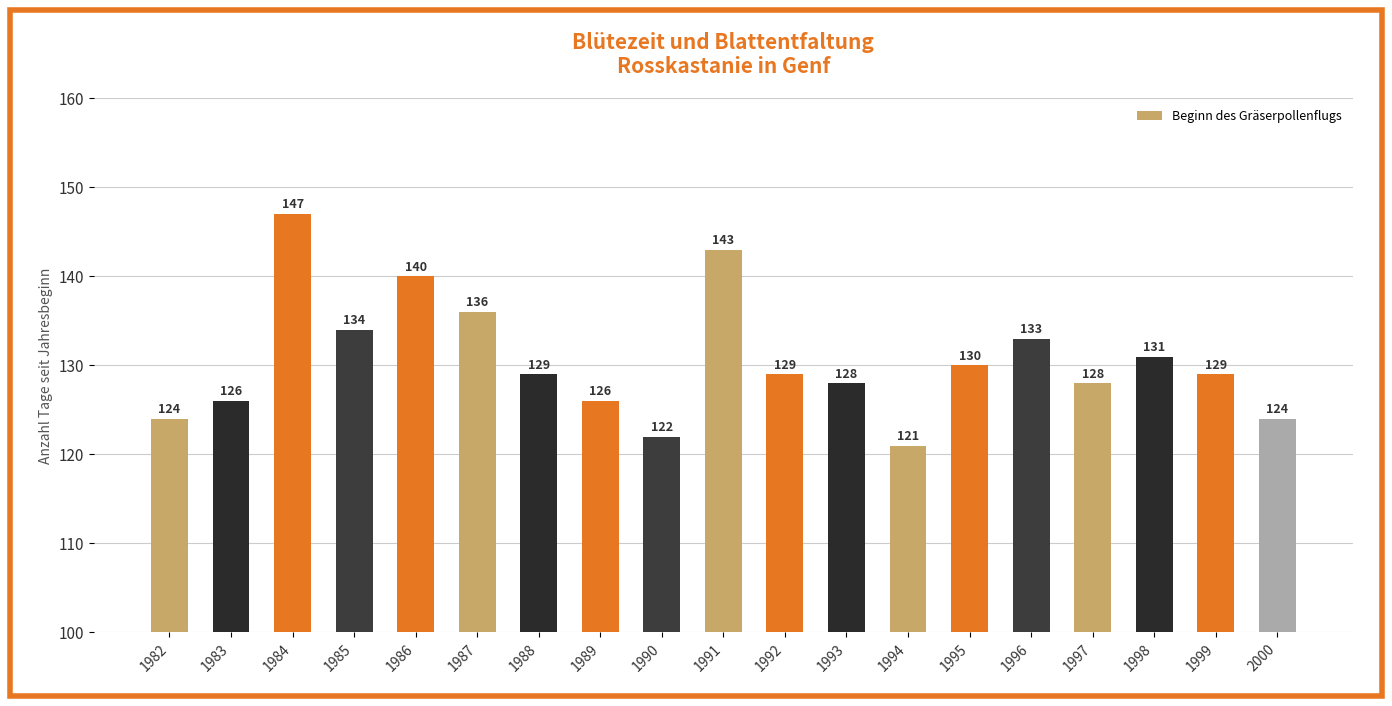

The value at 1986 is 140. True or false?

True